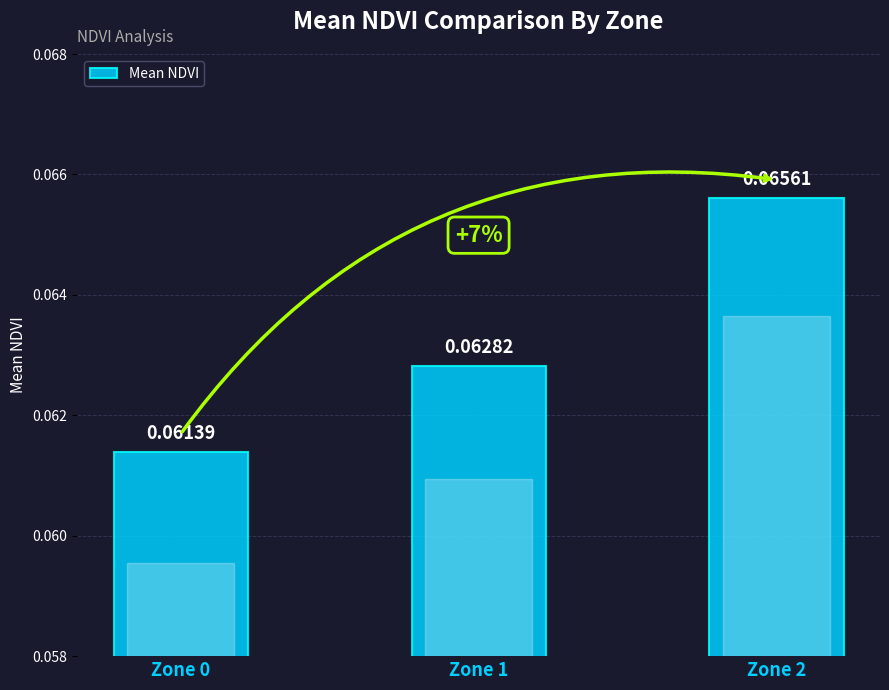

How many distinct data groups are displayed?

1